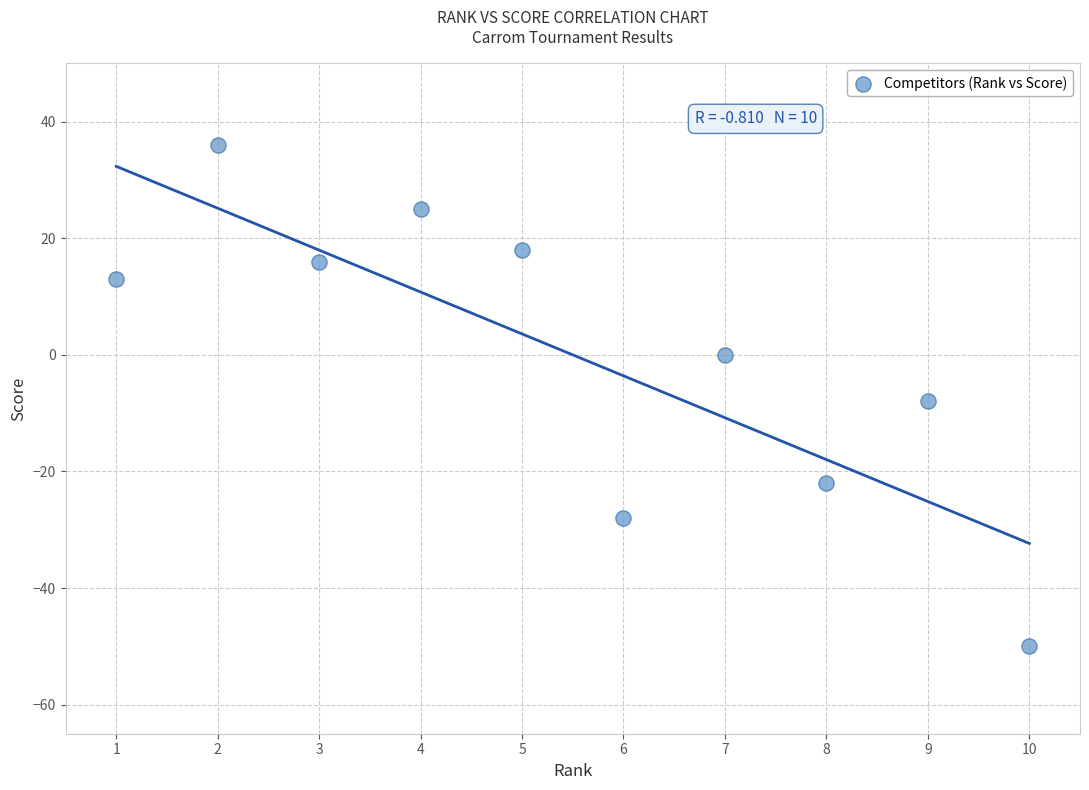

What is the range of Y values (max minus min)?

86